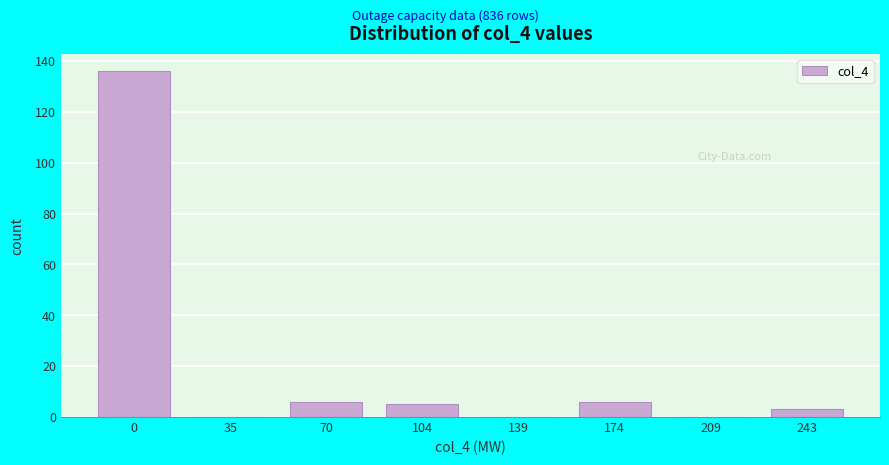

Reading left to right, list all the values displayed in this chart.

0=136	35=0	70=6	104=5	139=0	174=6	209=0	243=3